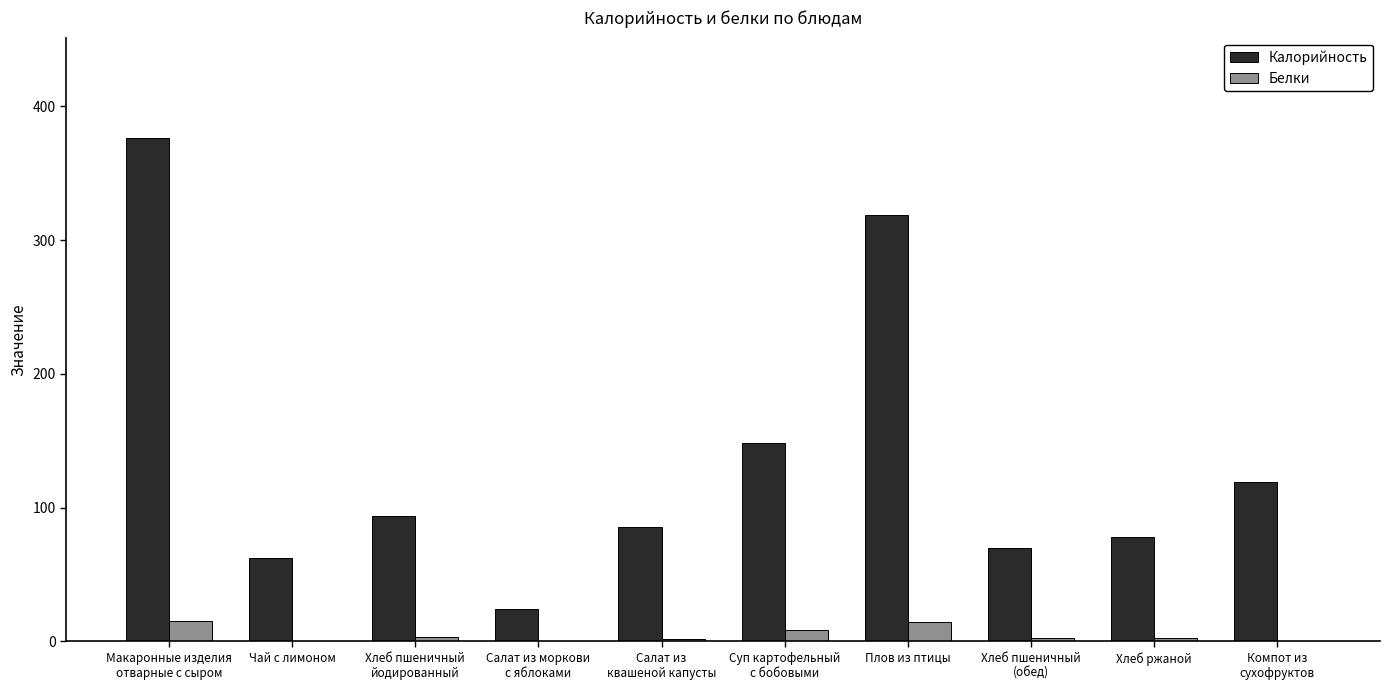

Does the chart contain stacked bars?

No